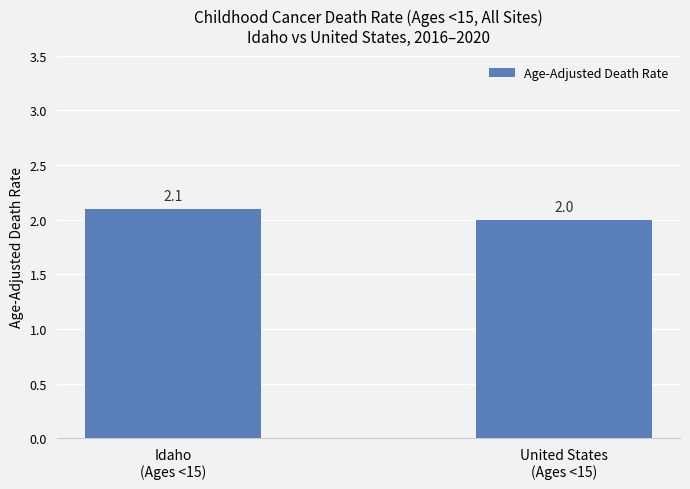

Which has a higher value, United States
(Ages <15) or Idaho
(Ages <15)?

Idaho
(Ages <15)